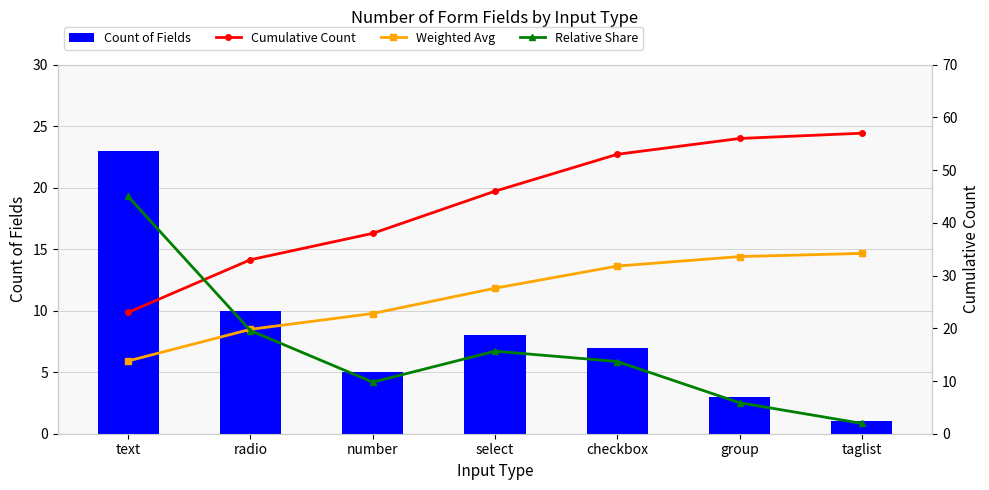

What is the value of the Weighted Avg bar at the 4th from the left?

27.6